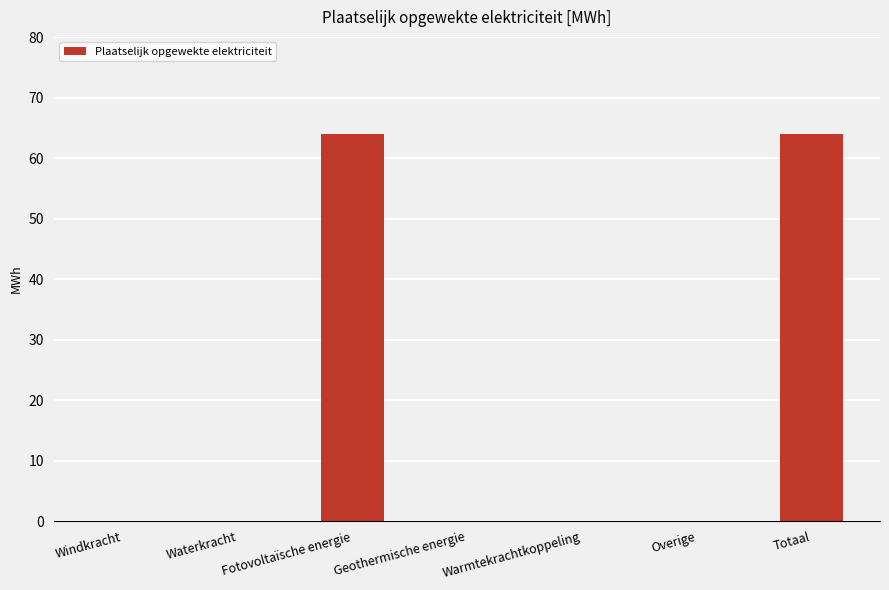

What is the sum of all values?

128.2